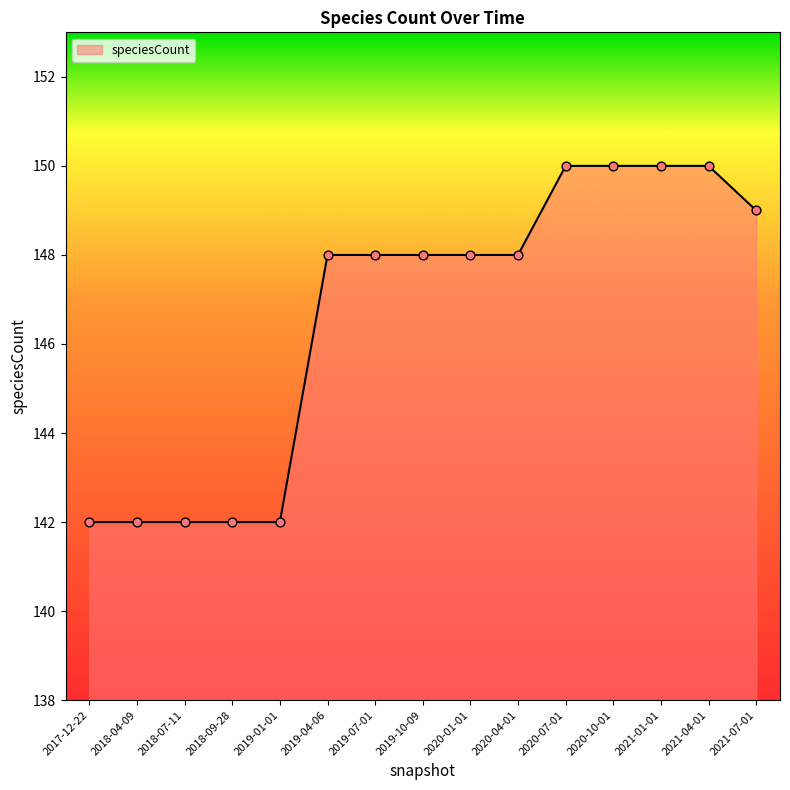

Approximately how many times larger is the value at 2020-01-01 compared to 2018-09-28?

1.0